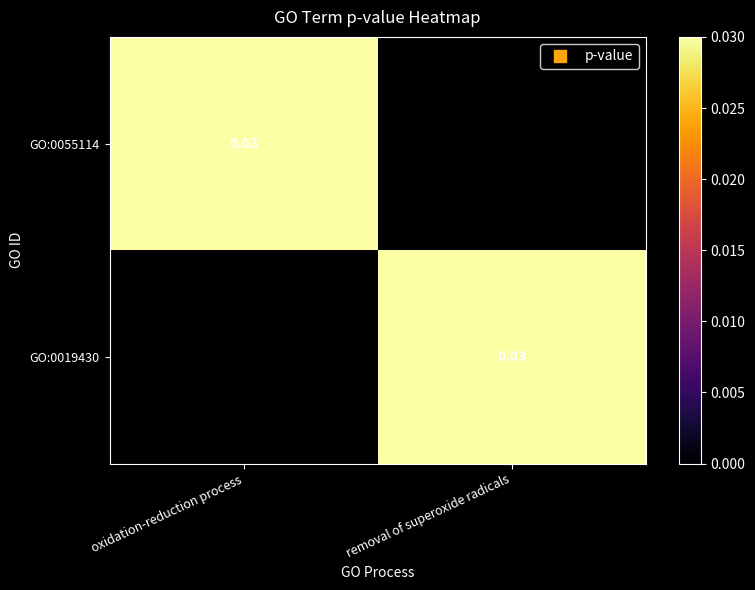

Count the GO:0019430 values in the range 0 to 1.

2